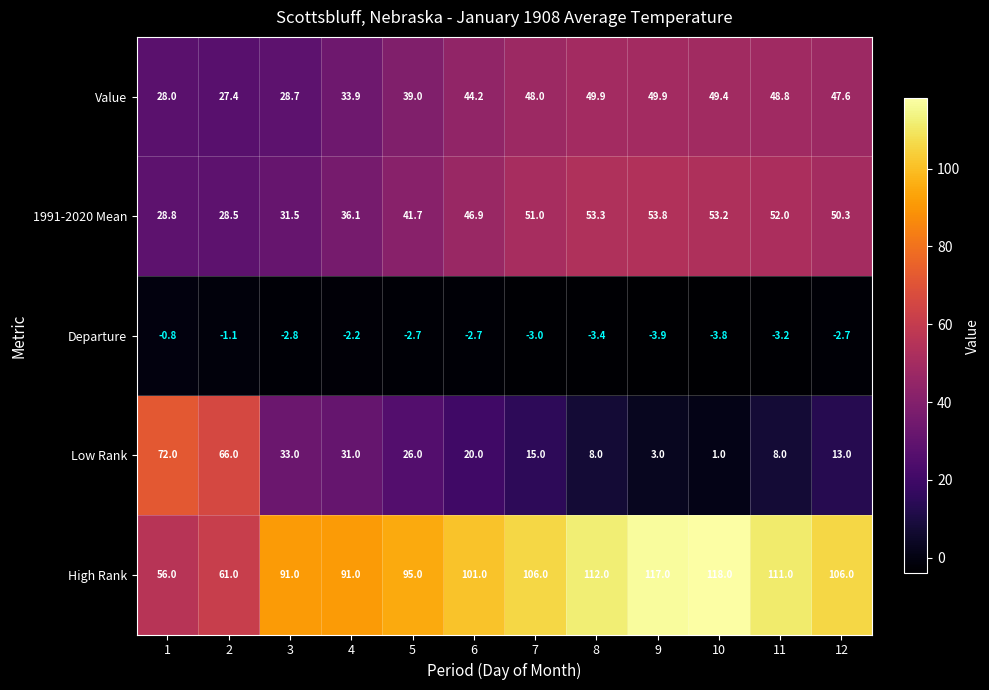

Which series has the largest total across all categories?

High Rank